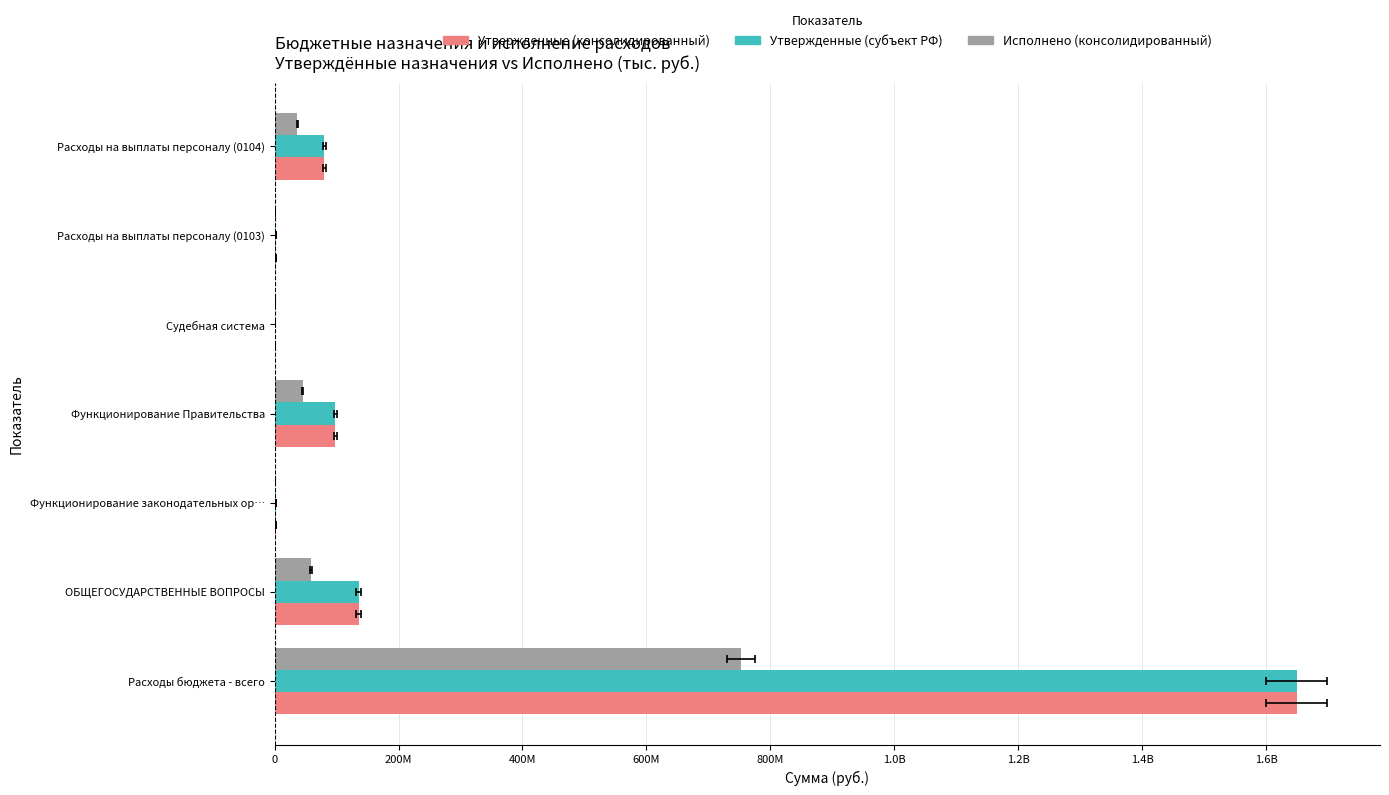

What are all the series names shown in the legend?

Утвержденные (консолидированный), Утвержденные (субъект РФ), Исполнено (консолидированный)